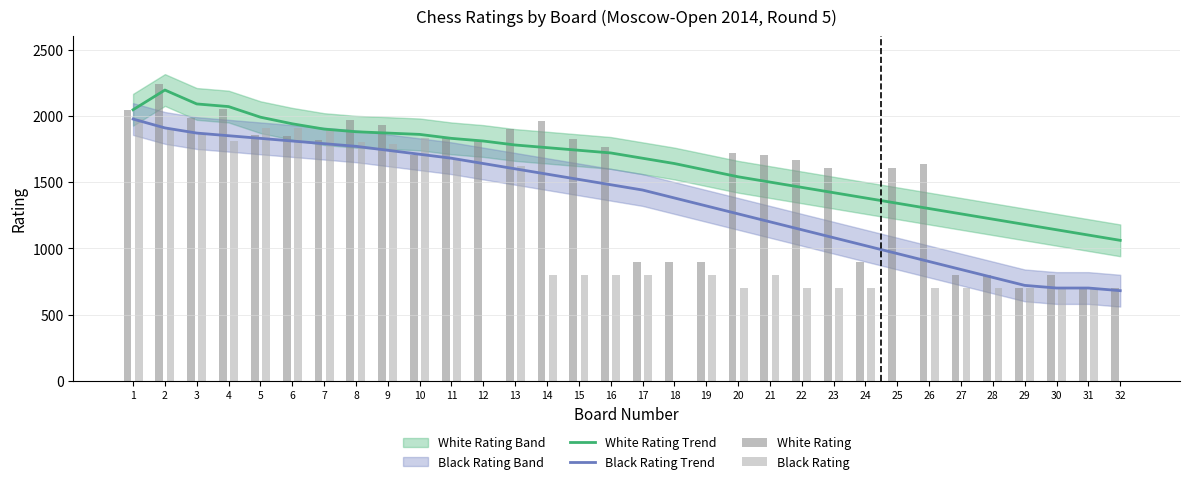

Which series changed the most between 6 and 8?

White Rating